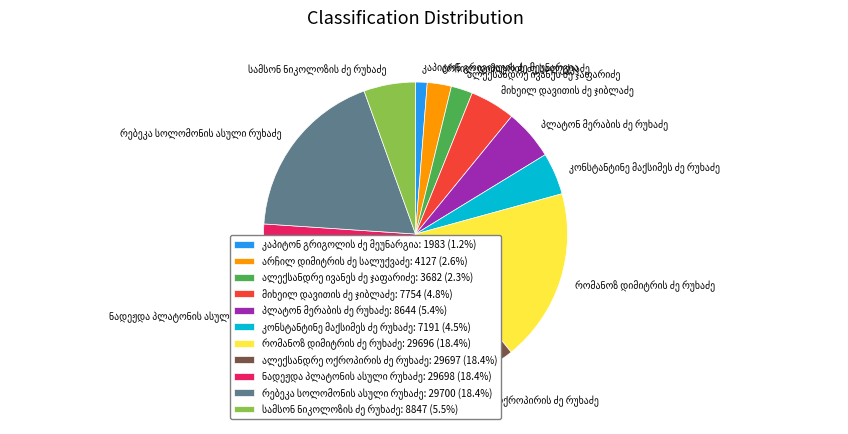

Does any single category account for the majority?

No